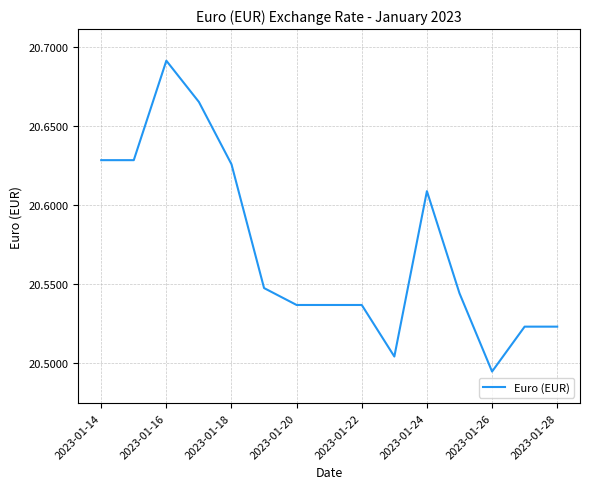

The chart shows a value of 35.3 at 2023-01-18. True or false?

False